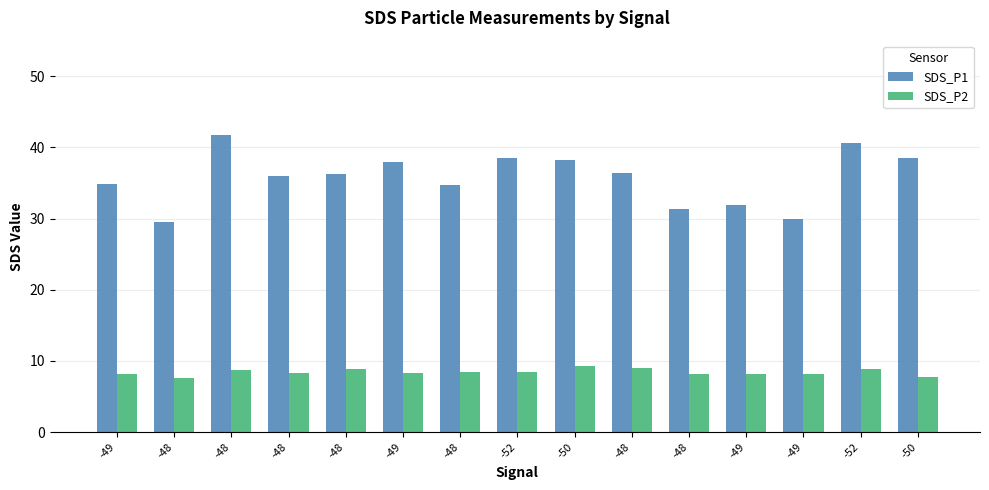

At -48, list the series in order from largest to smallest.

SDS_P1, SDS_P2